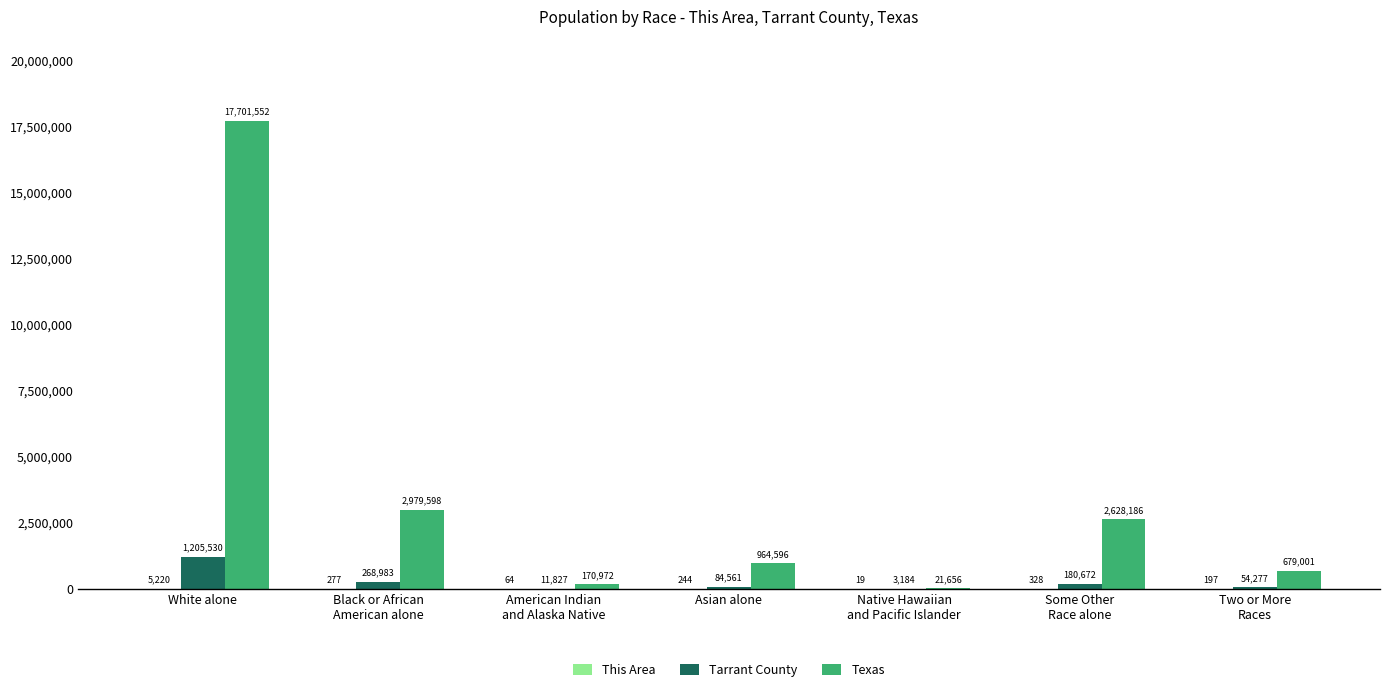

Which series has the largest total across all categories?

Texas